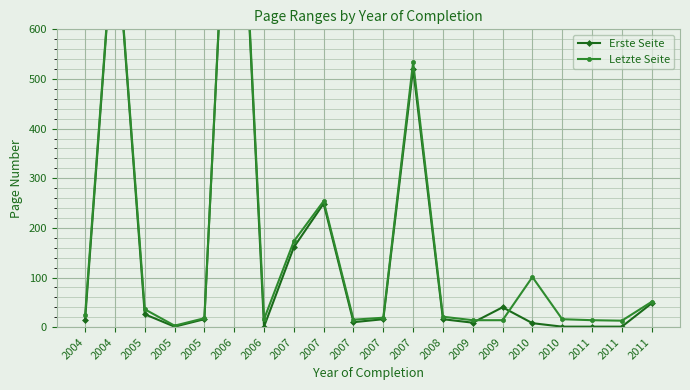

At which label does Letzte Seite reach its peak?

2006